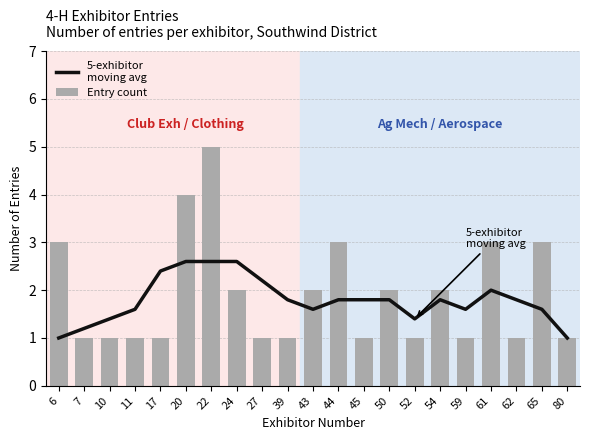

What is the maximum value for Entry count?

5